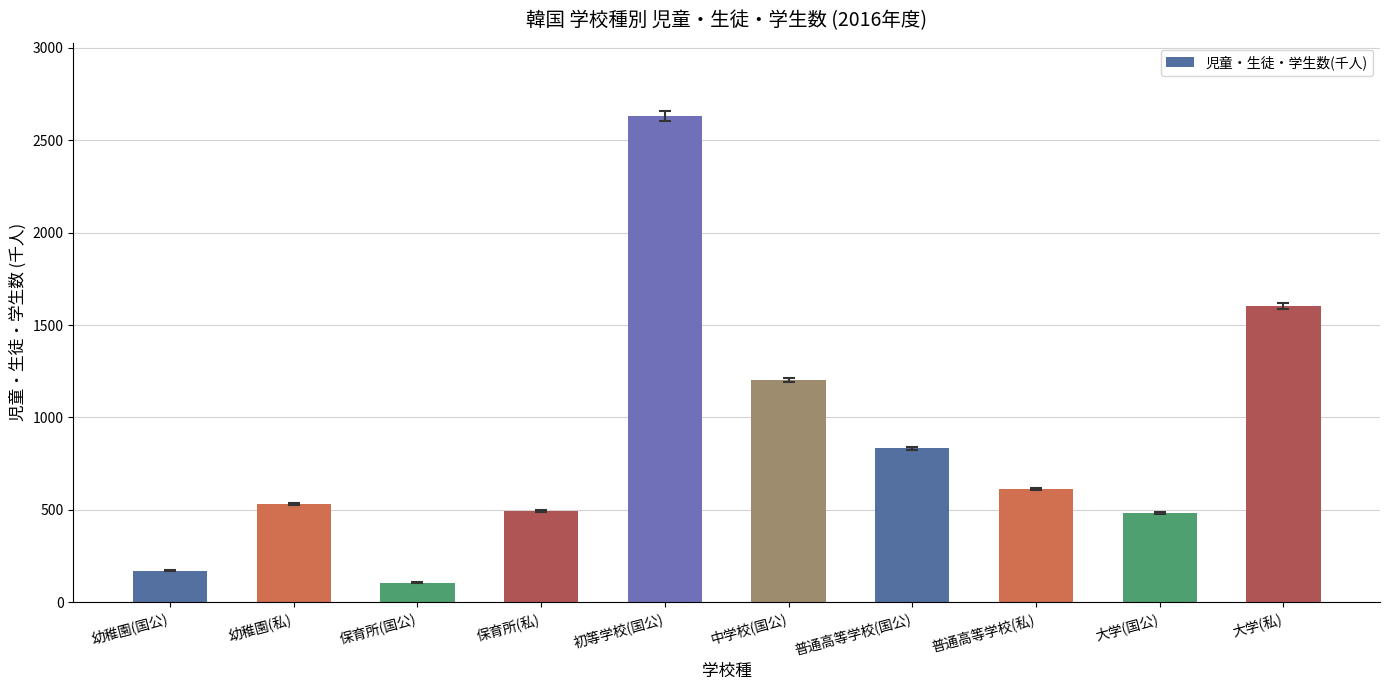

Which category has the highest value across all series?

初等学校(国公)